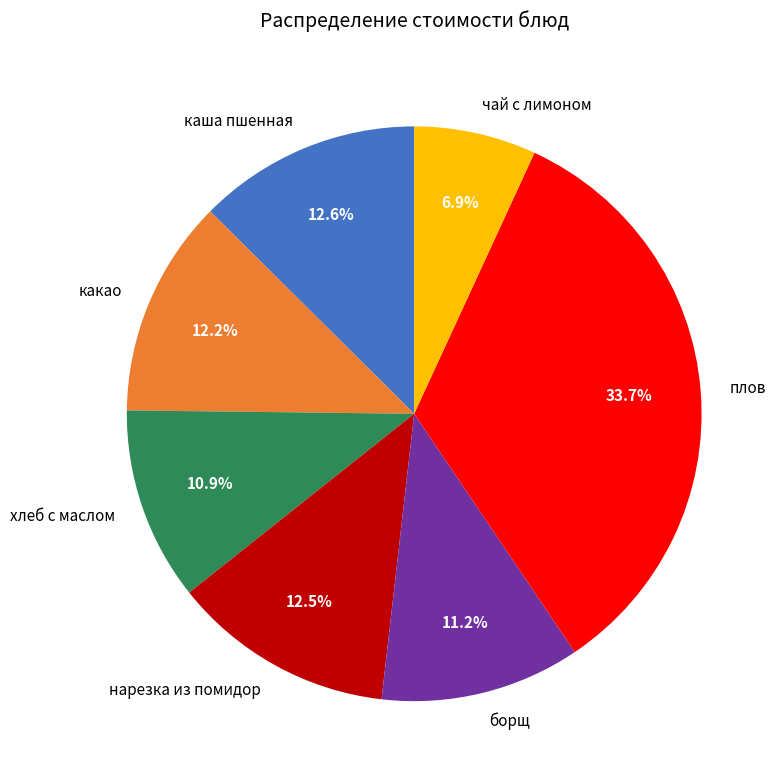

Does any single category account for the majority?

No